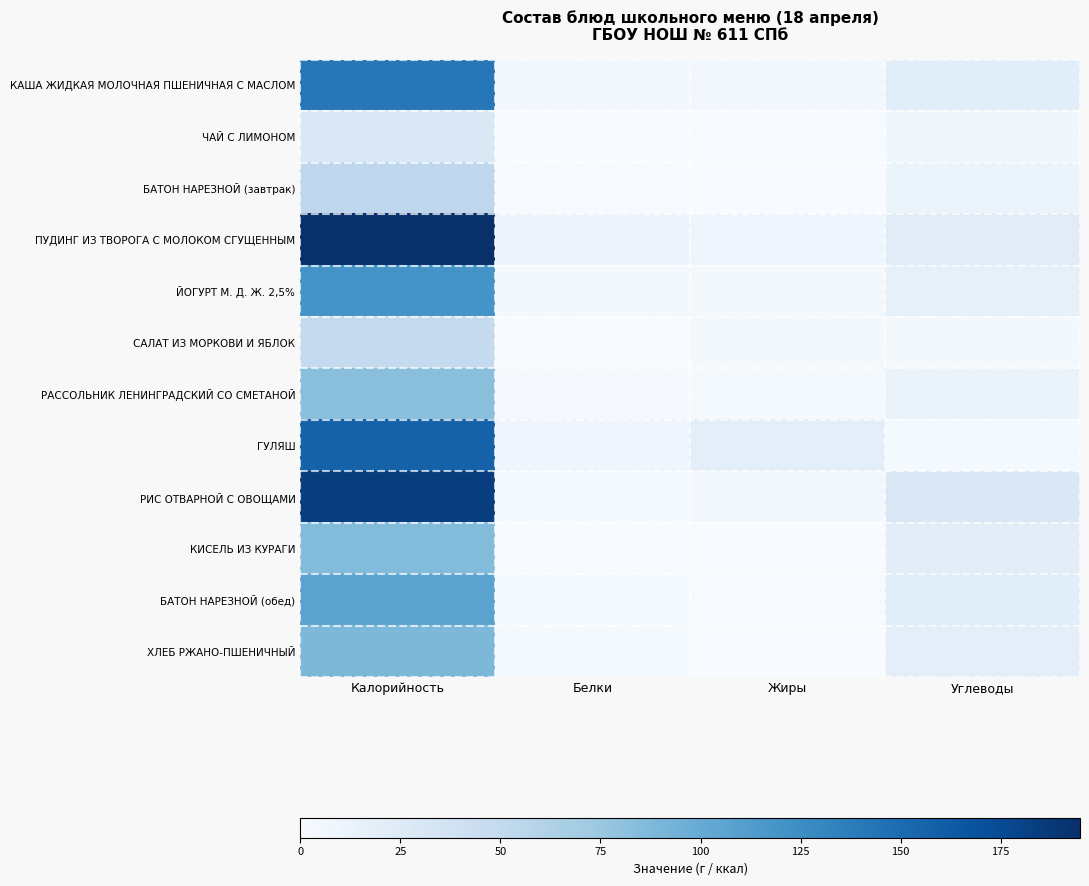

Reading left to right, transcribe all the data shown in this chart.

КАША ЖИДКАЯ МОЛОЧНАЯ ПШЕНИЧНАЯ С МАСЛОМ: Калорийность=141.0	Белки=4.6	Жиры=4.7	Углеводы=20.8
ЧАЙ С ЛИМОНОМ: Калорийность=28.9	Белки=0.2	Жиры=0.0	Углеводы=6.9
БАТОН НАРЕЗНОЙ (завтрак): Калорийность=53.6	Белки=1.5	Жиры=0.5	Углеводы=10.6
ПУДИНГ ИЗ ТВОРОГА С МОЛОКОМ СГУЩЕННЫМ: Калорийность=194.8	Белки=9.4	Жиры=8.3	Углеводы=21.7
ЙОГУРТ М. Д. Ж. 2,5%: Калорийность=120.0	Белки=4.2	Жиры=3.8	Углеводы=16.5
САЛАТ ИЗ МОРКОВИ И ЯБЛОК: Калорийность=49.1	Белки=0.5	Жиры=3.1	Углеводы=4.5
РАССОЛЬНИК ЛЕНИНГРАДСКИЙ СО СМЕТАНОЙ: Калорийность=82.3	Белки=1.6	Жиры=3.0	Углеводы=12.3
ГУЛЯШ: Калорийность=157.0	Белки=8.7	Жиры=18.4	Углеводы=2.3
РИС ОТВАРНОЙ С ОВОЩАМИ: Калорийность=184.2	Белки=3.0	Жиры=4.9	Углеводы=28.4
КИСЕЛЬ ИЗ КУРАГИ: Калорийность=85.5	Белки=0.9	Жиры=0.1	Углеводы=20.5
БАТОН НАРЕЗНОЙ (обед): Калорийность=107.2	Белки=3.0	Жиры=1.1	Углеводы=21.2
ХЛЕБ РЖАНО-ПШЕНИЧНЫЙ: Калорийность=88.4	Белки=2.6	Жиры=0.4	Углеводы=18.5